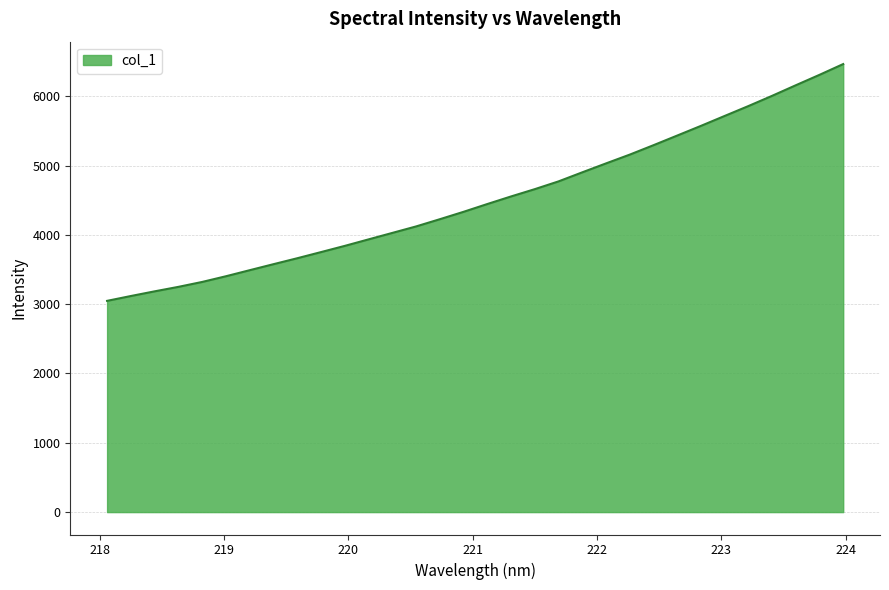

What is the smallest value displayed?

3048.0